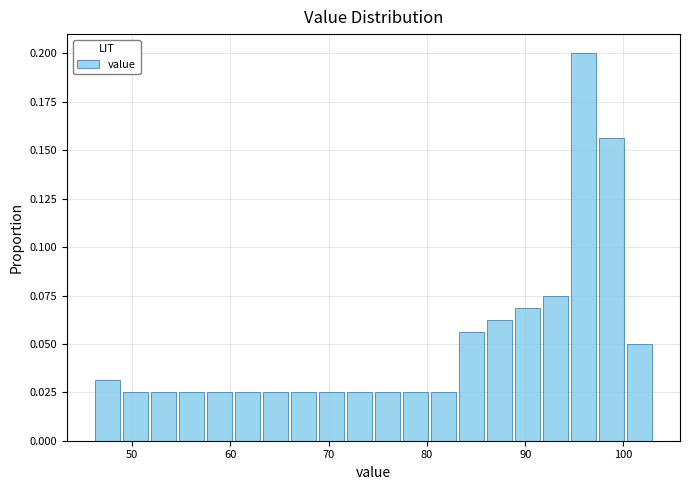

Read against the x-axis, roughly where is the centre of the tallest bar?

96